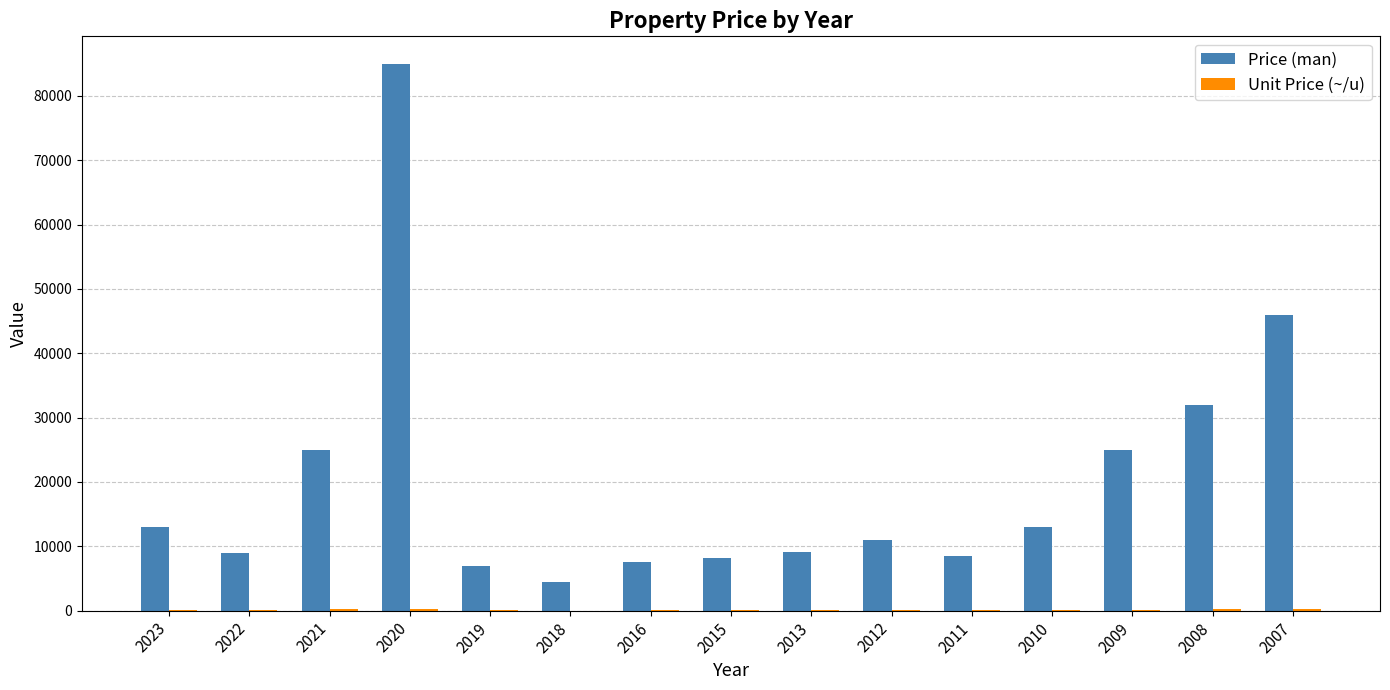

The Price (man) series shows 4500.0 at 2018. True or false?

True